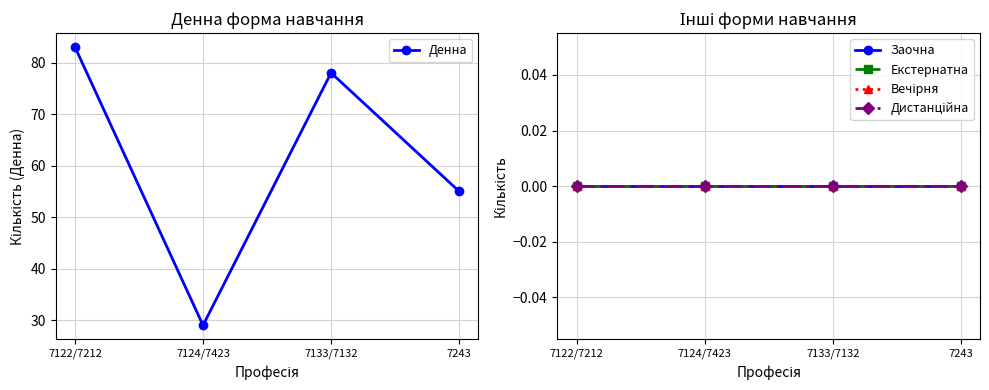

What are all the series names shown in the legend?

Денна, Заочна, Екстернатна, Вечірня, Дистанційна